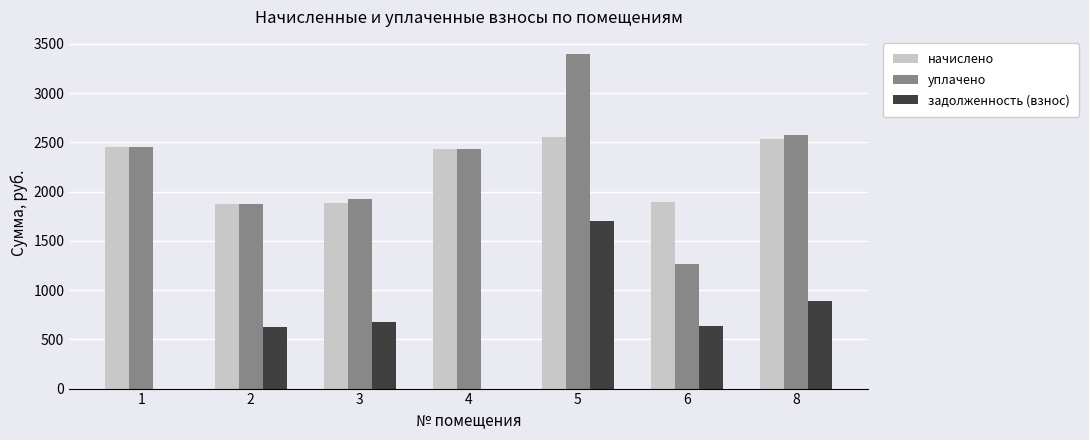

Which series changed the most between 3 and 6?

уплачено